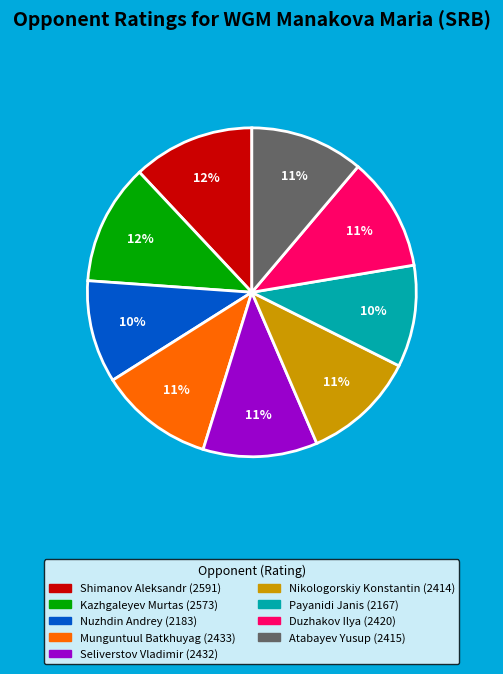

Is there a majority slice in this chart?

No